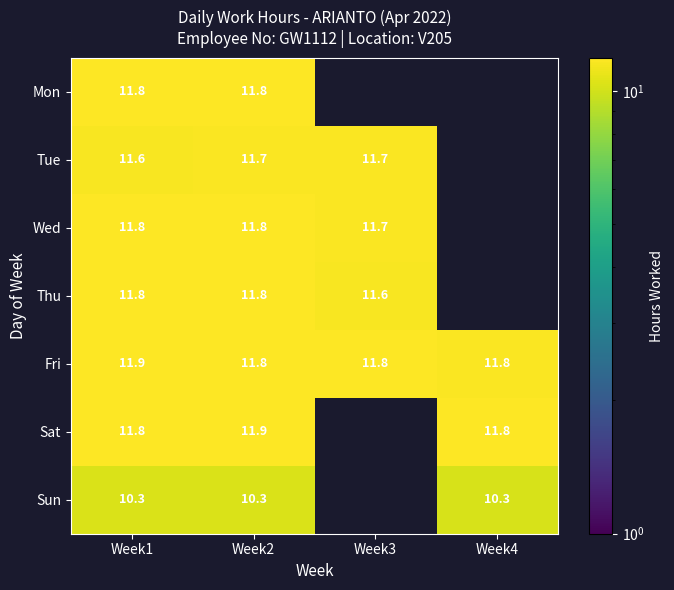

At which label is Fri closest to 11?

Week4